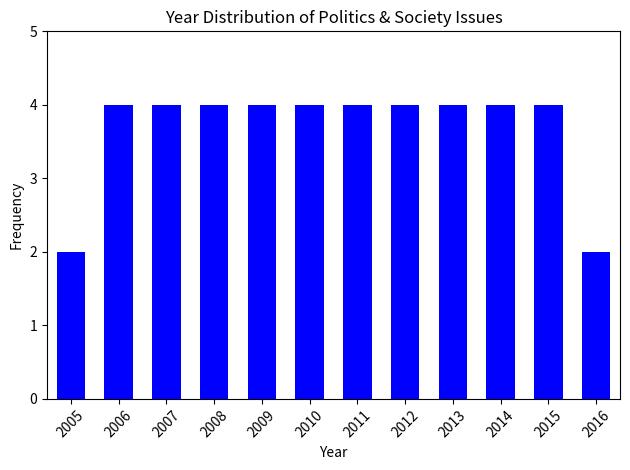

Reading left to right, list all the values displayed in this chart.

2005=2	2006=4	2007=4	2008=4	2009=4	2010=4	2011=4	2012=4	2013=4	2014=4	2015=4	2016=2